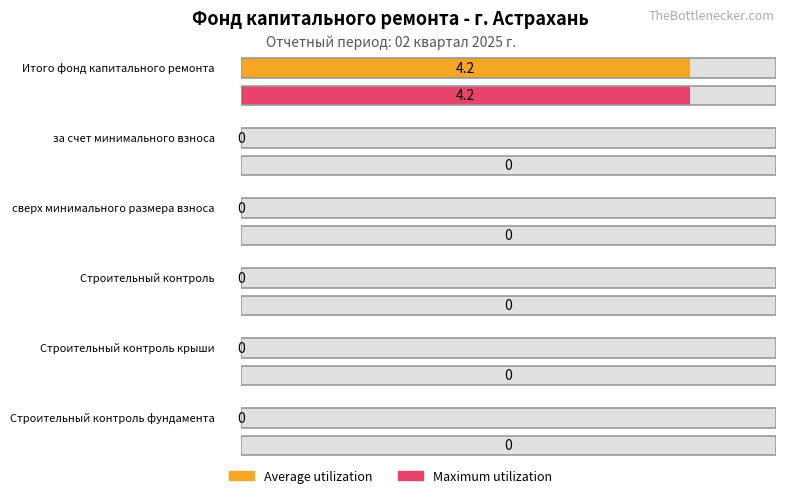

Rank the categories by Average utilization value from lowest to highest.

за счет минимального взноса, сверх минимального размера взноса, Строительный контроль, Строительный контроль крыши, Строительный контроль фундамента, Итого фонд капитального ремонта